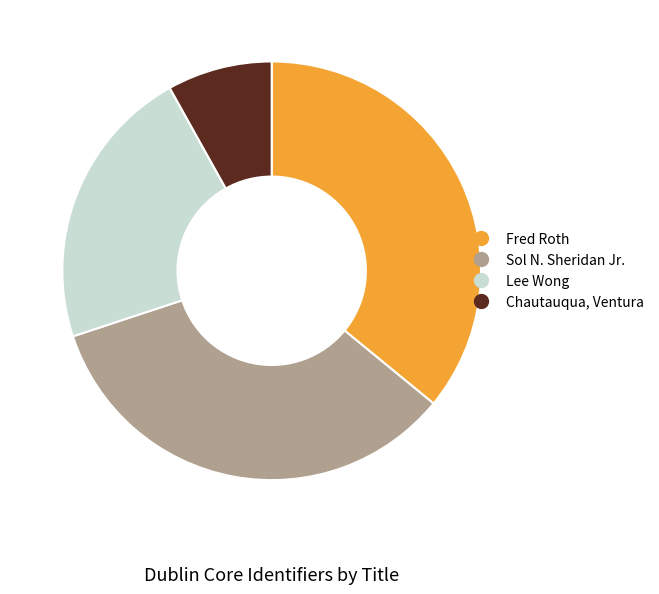

How many slices are in this pie chart?

4